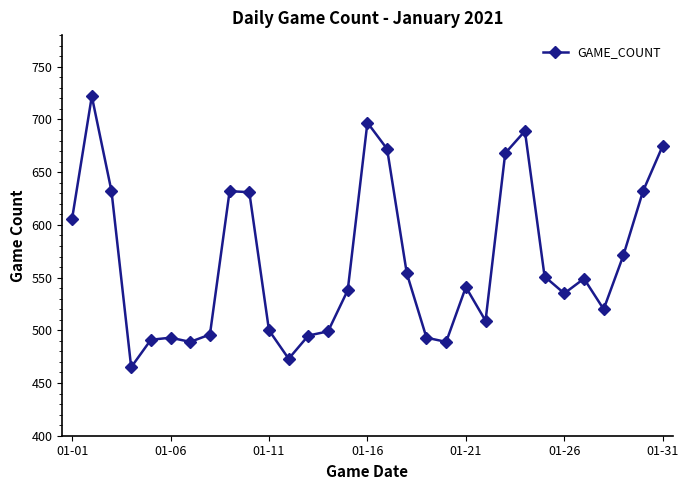

What is the value of the 2nd point from the left?

722